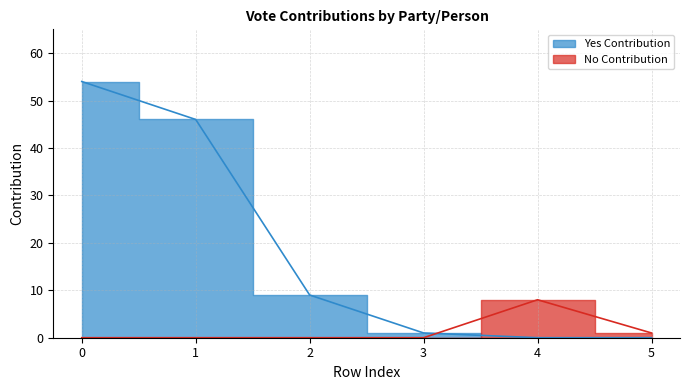

Where is the first local maximum?

4